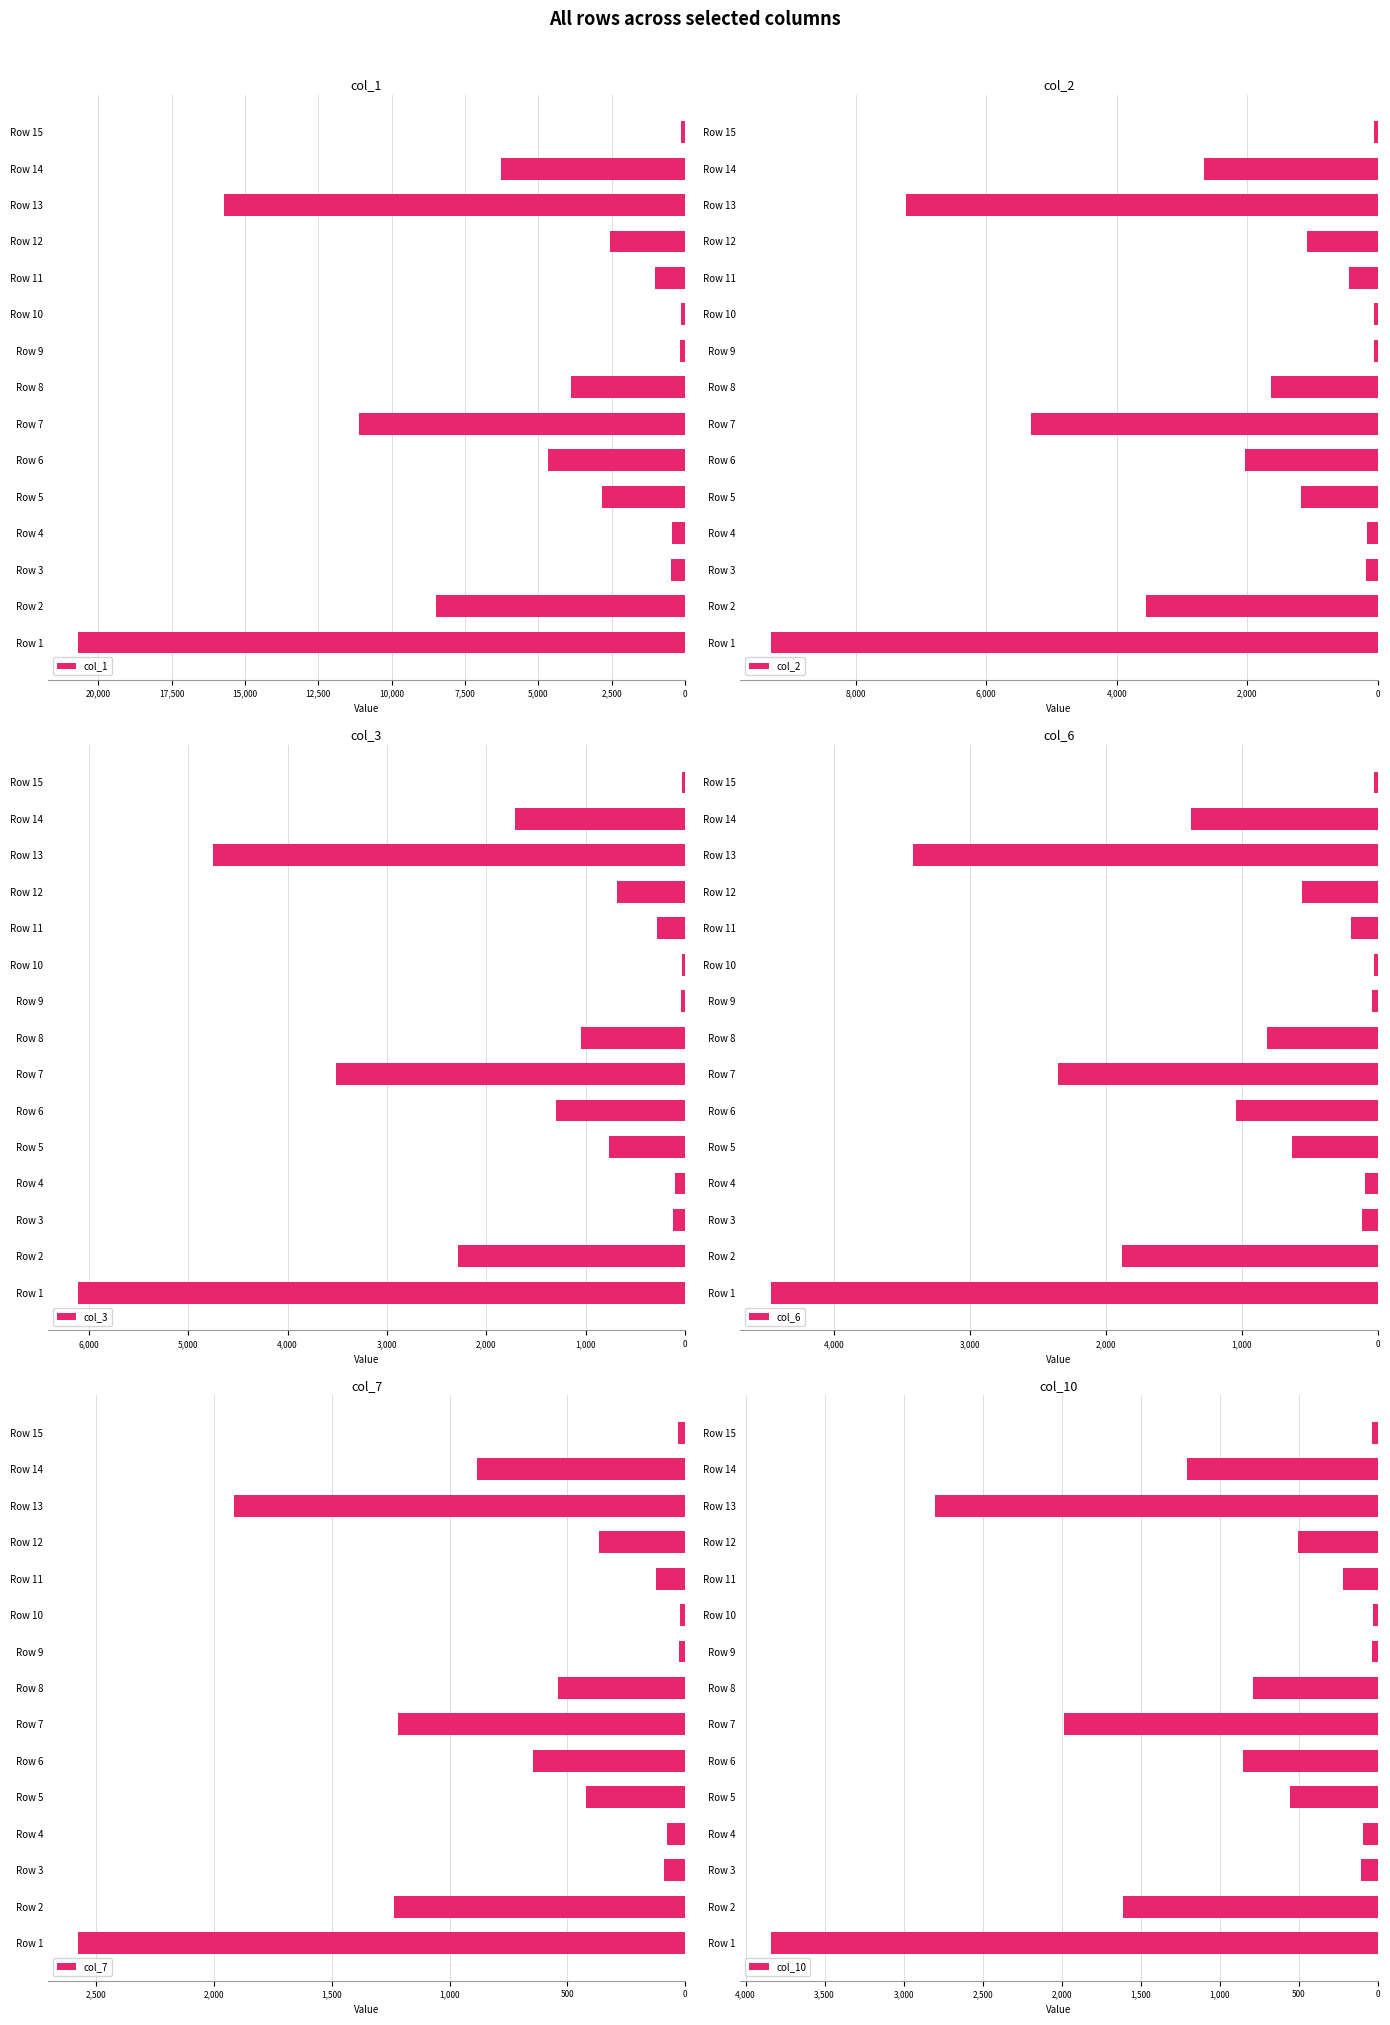

Rank the series by their maximum value, from highest to lowest.

col_7, col_6, col_10, col_3, col_2, col_1